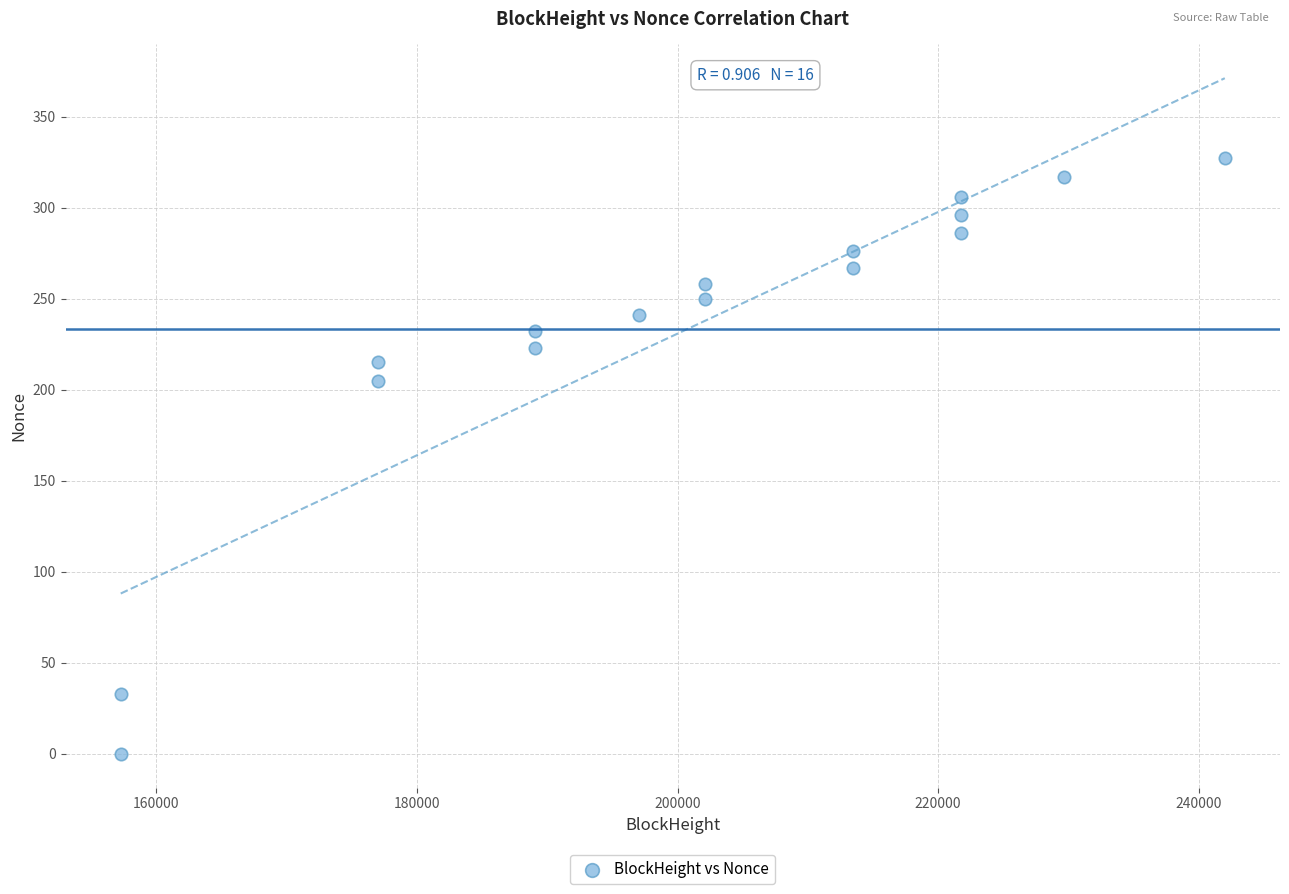

What is the range of Y values (max minus min)?

327